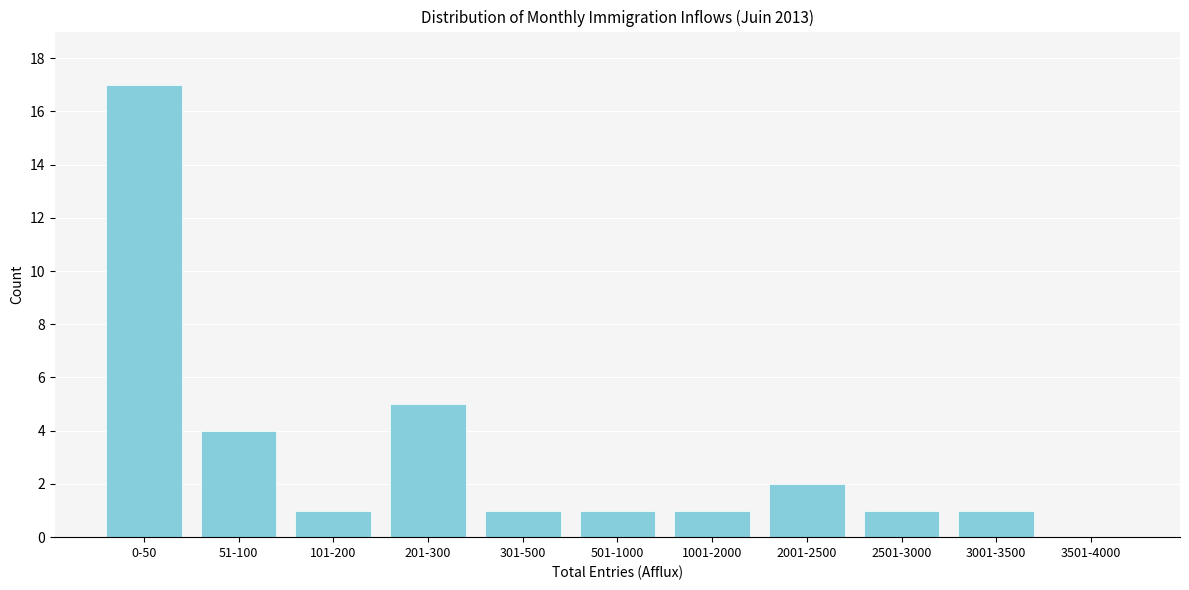

Reading right to left, list all the values displayed in this chart.

3501-4000=0	3001-3500=1	2501-3000=1	2001-2500=2	1001-2000=1	501-1000=1	301-500=1	201-300=5	101-200=1	51-100=4	0-50=17